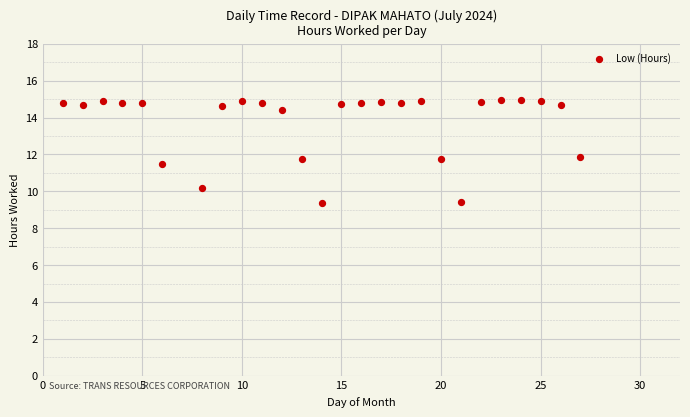

What is the range of X values (max minus min)?

26.0